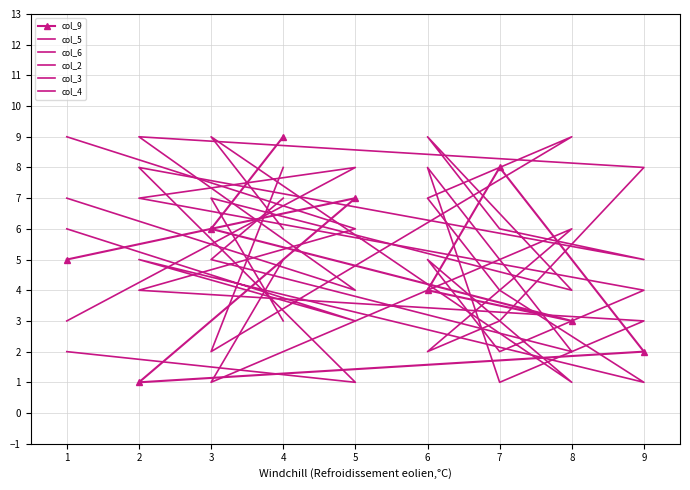

What are all the series names shown in the legend?

col_9, col_5, col_6, col_2, col_3, col_4